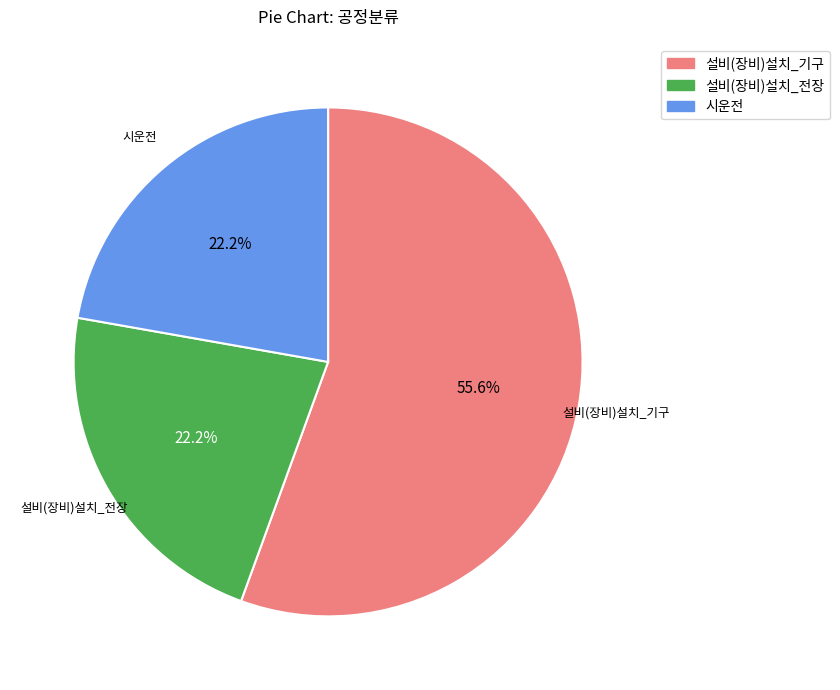

To the nearest percent, what percentage of the pie is 시운전?

22%